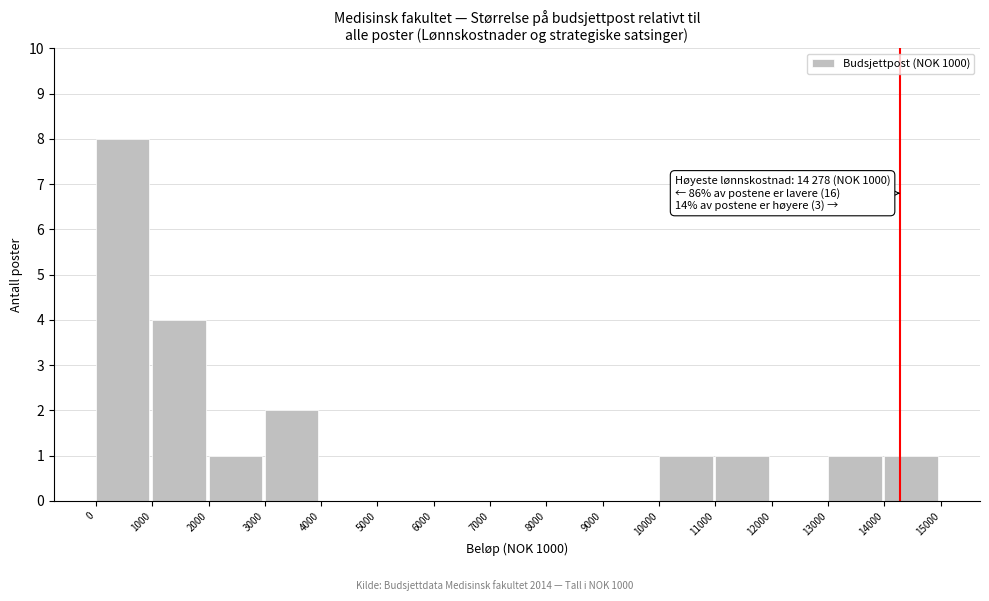

Over which range of the x-axis is the bar tallest?

0 to 1000